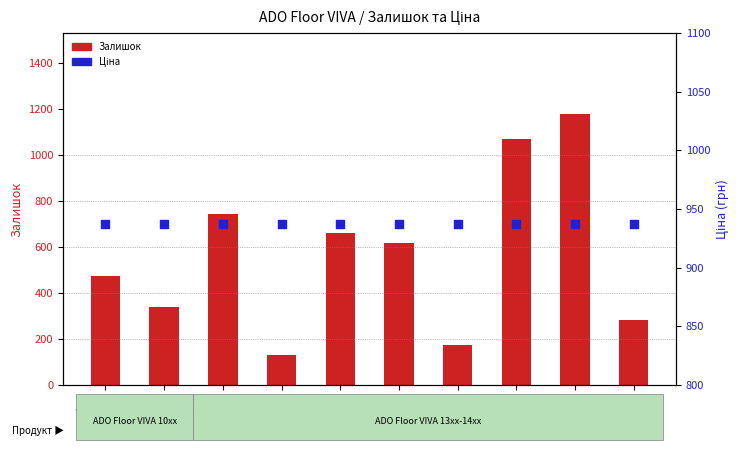

What are all the series names shown in the legend?

Залишок, Ціна